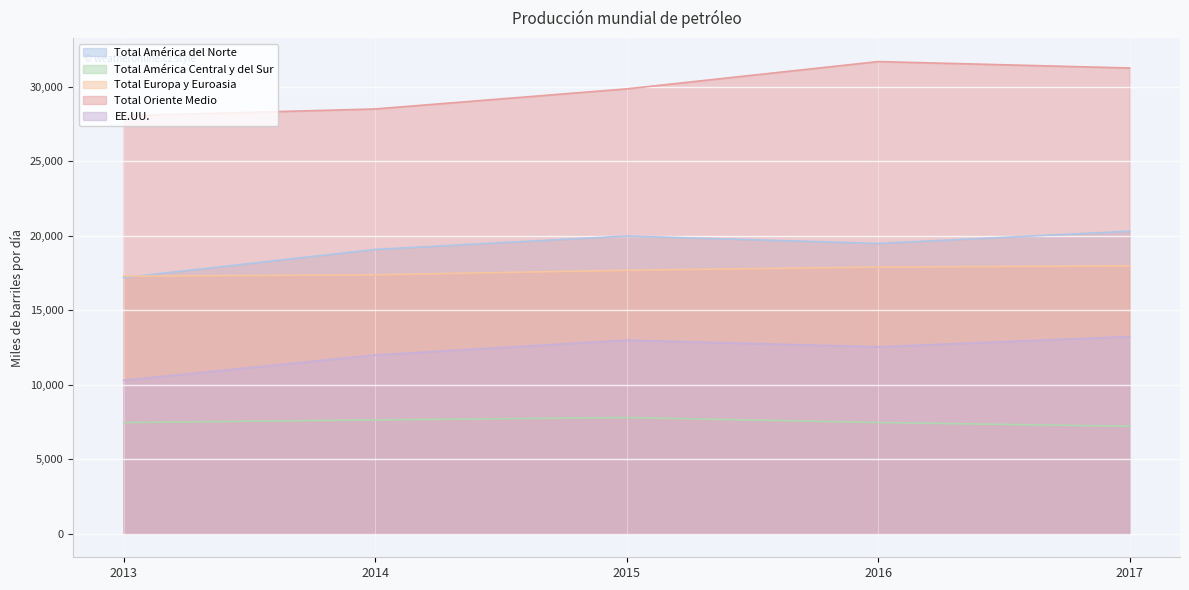

Between 2013 and 2016, which series saw the biggest shift?

Total Oriente Medio